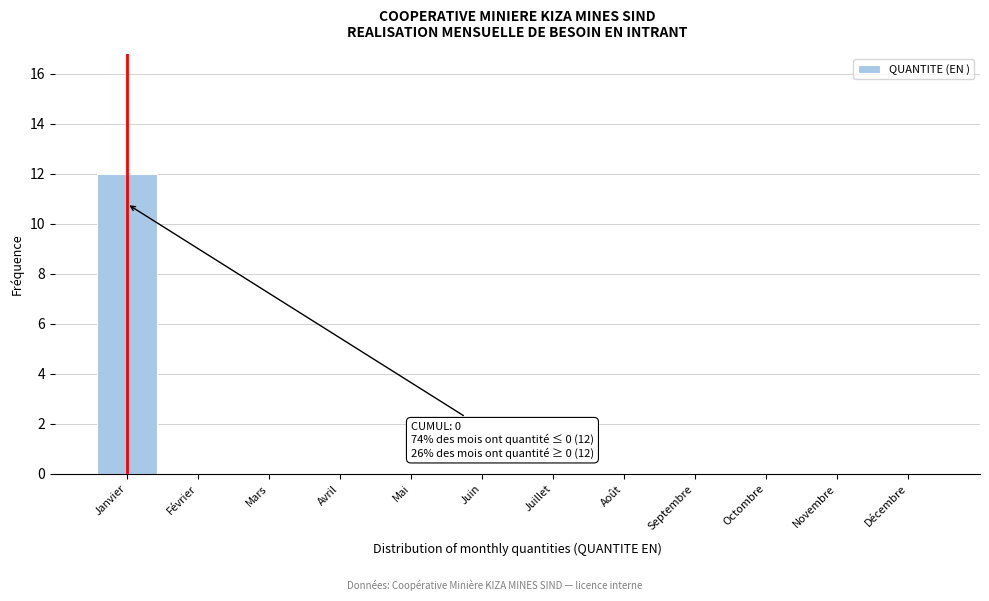

Reading left to right, transcribe all the data shown in this chart.

Janvier=12	Février=0	Mars=0	Avril=0	Mai=0	Juin=0	Juillet=0	Août=0	Septembre=0	Octombre=0	Novembre=0	Décembre=0